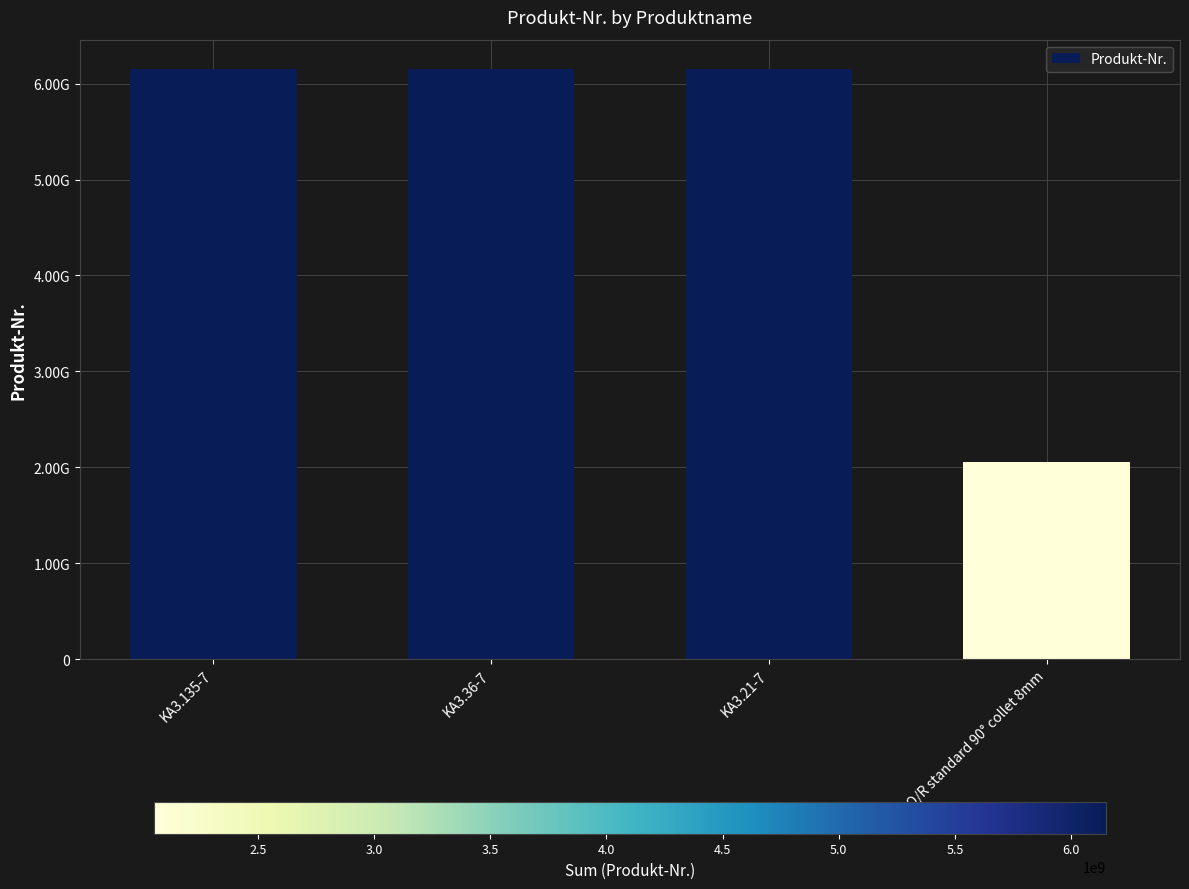

What is the value of the 3rd bar from the left?

6151705240